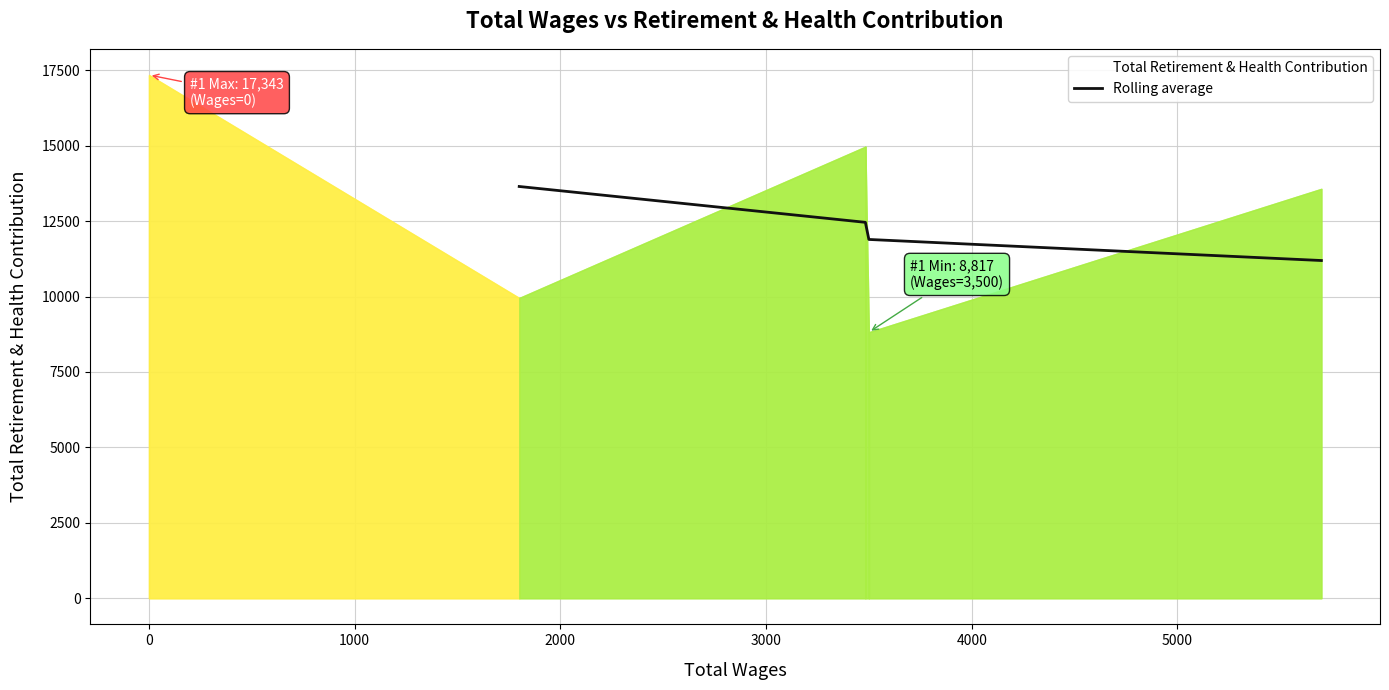

Count the number of categories in the chart.

4